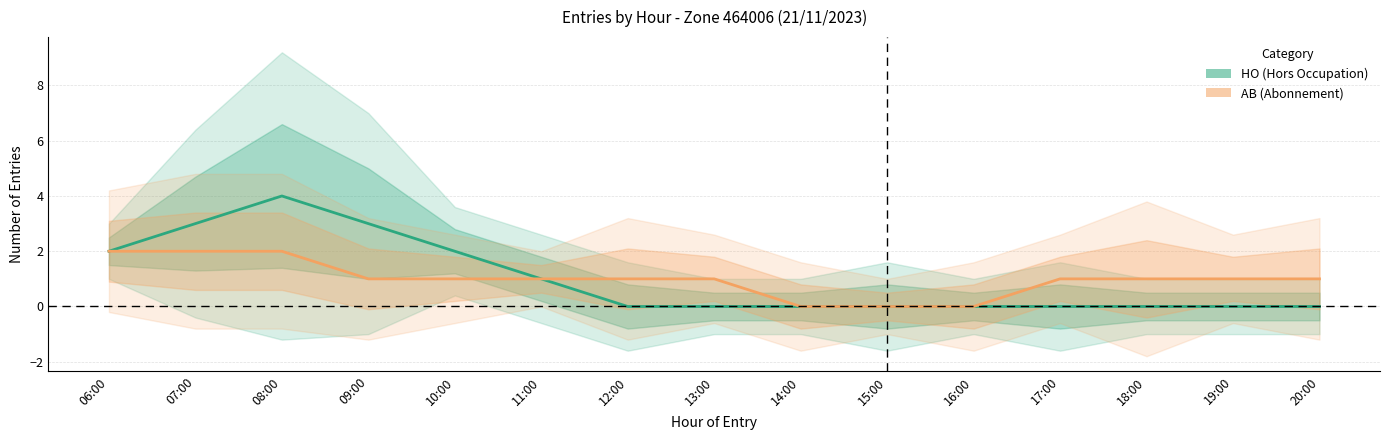

What is the label of the 13th point from the right?

08:00